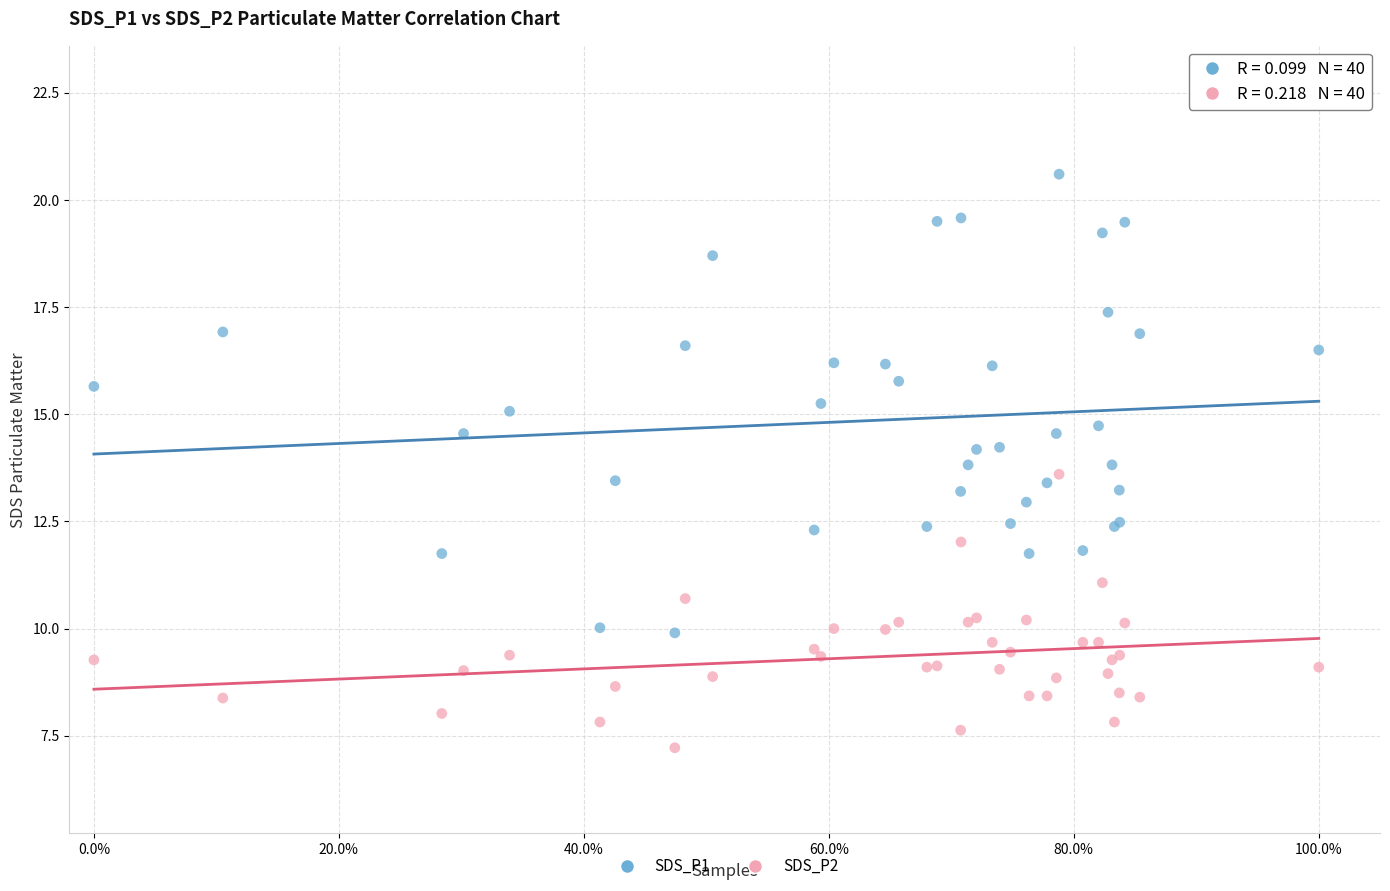

What are all the series names shown in the legend?

SDS_P1, SDS_P2